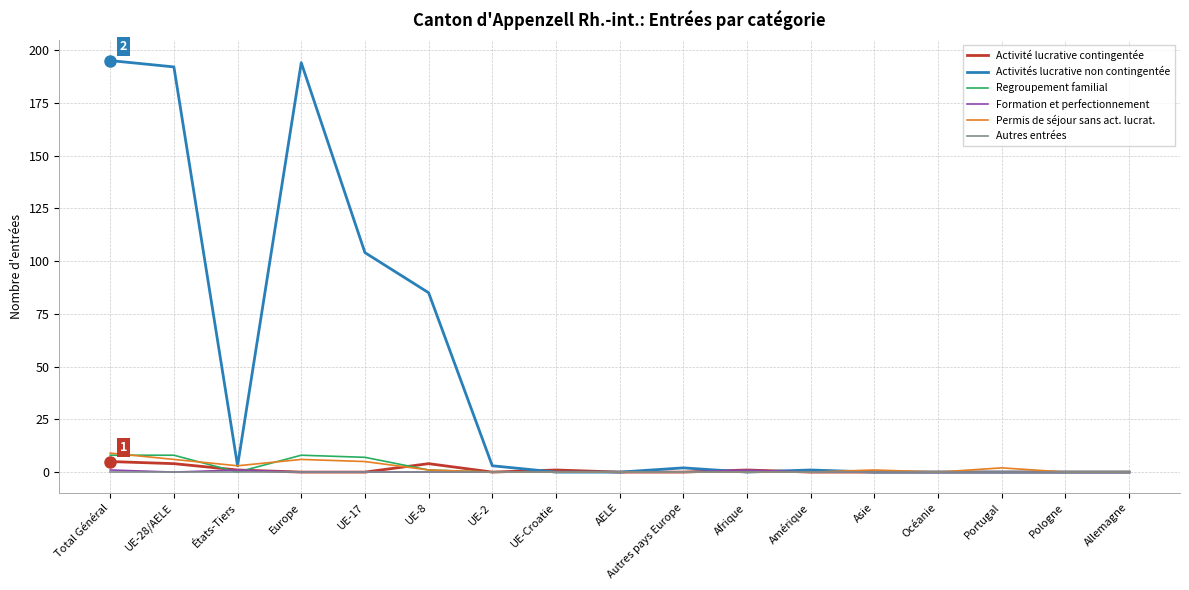

What is the spread (max minus min) of values at UE-2?

3